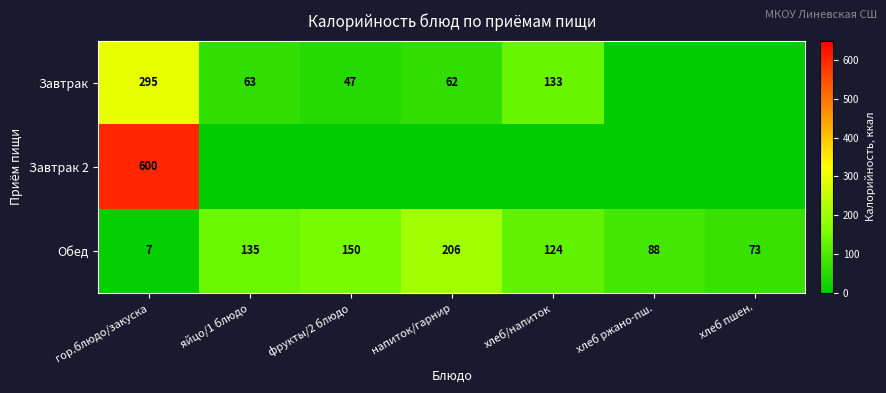

Which category has the highest value across all series?

гор.блюдо/закуска